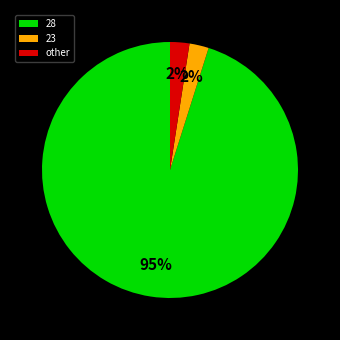

To the nearest percent, what is the average slice percentage?

33%